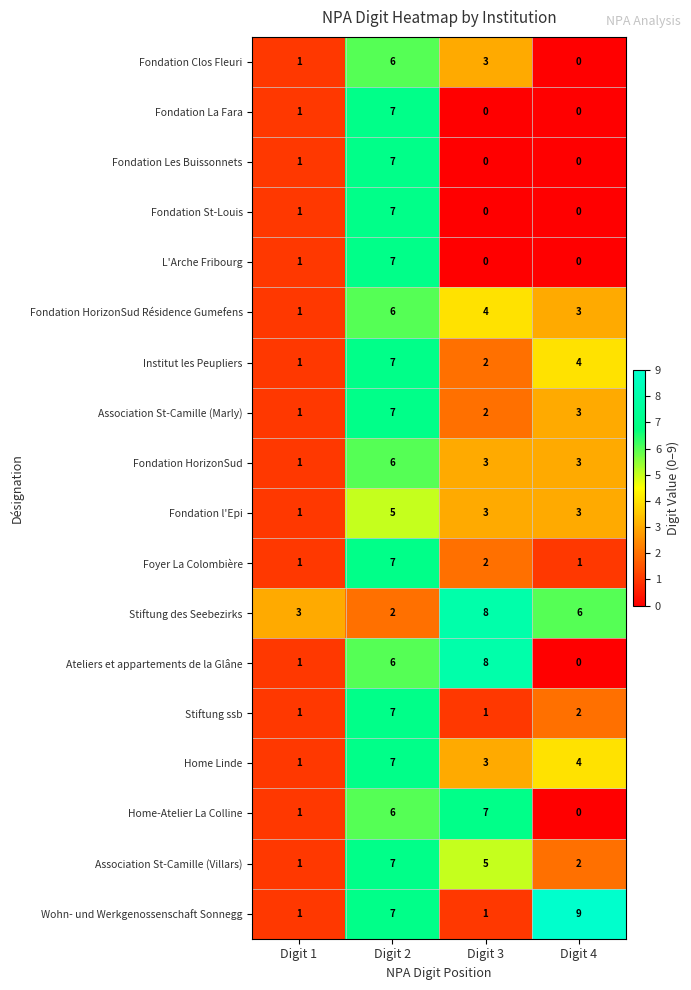

Count the Fondation Clos Fleuri values in the range 1 to 6.

3